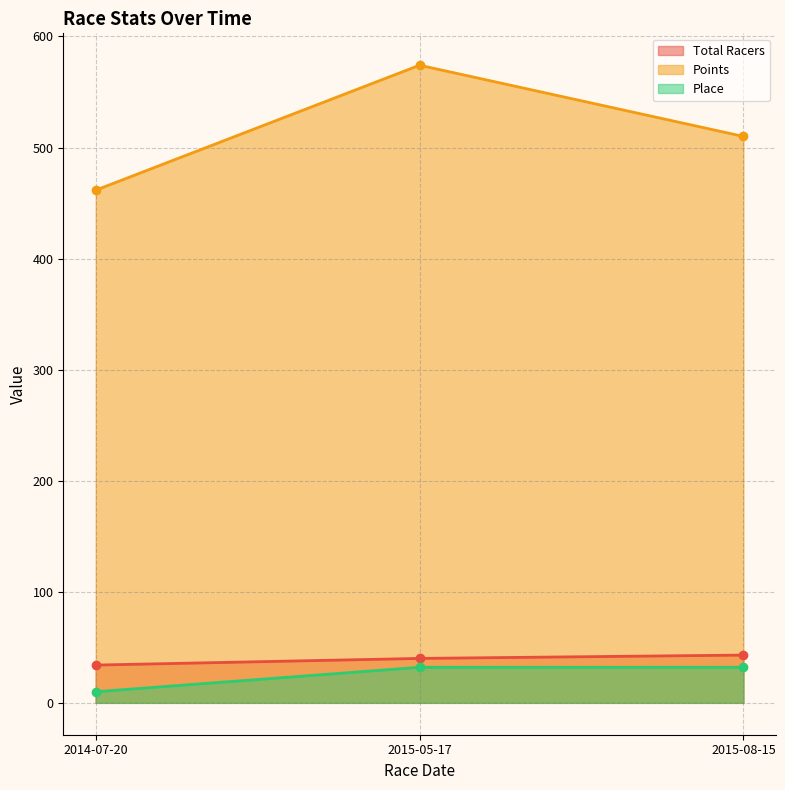

Where is Total Racers nearest to the value 38?

2015-05-17